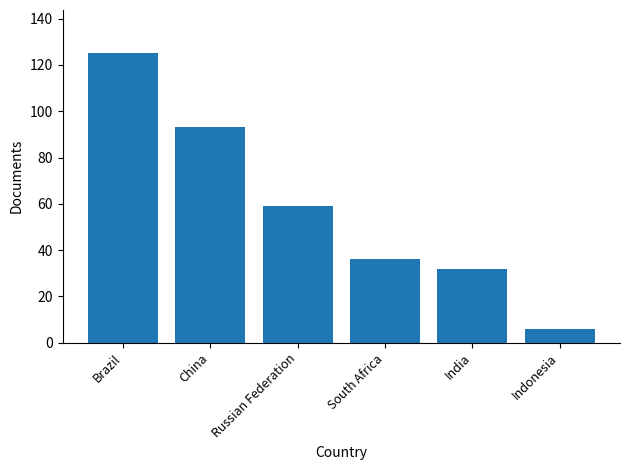

Count the number of data series in this chart.

1